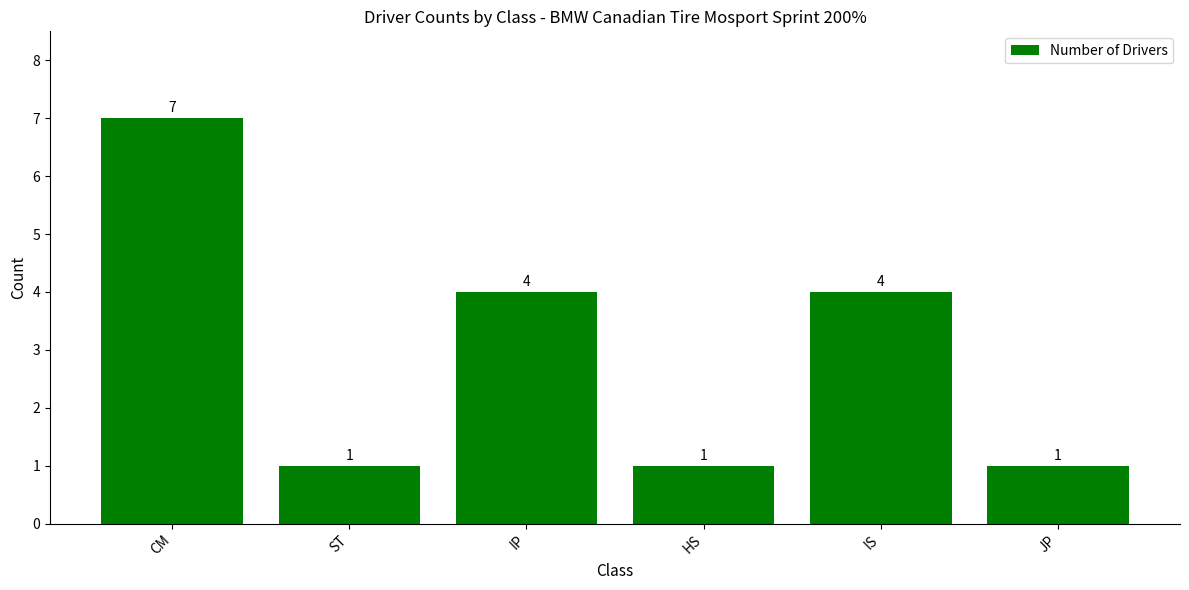

What is the difference between the maximum and second lowest values?

6